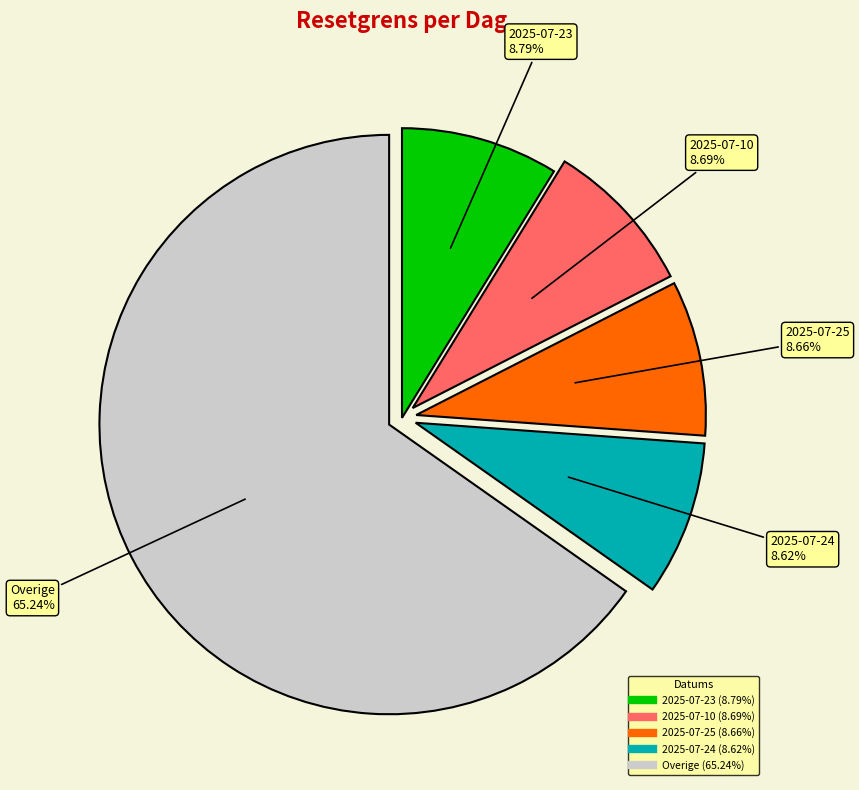

Does any single category account for the majority?

Yes